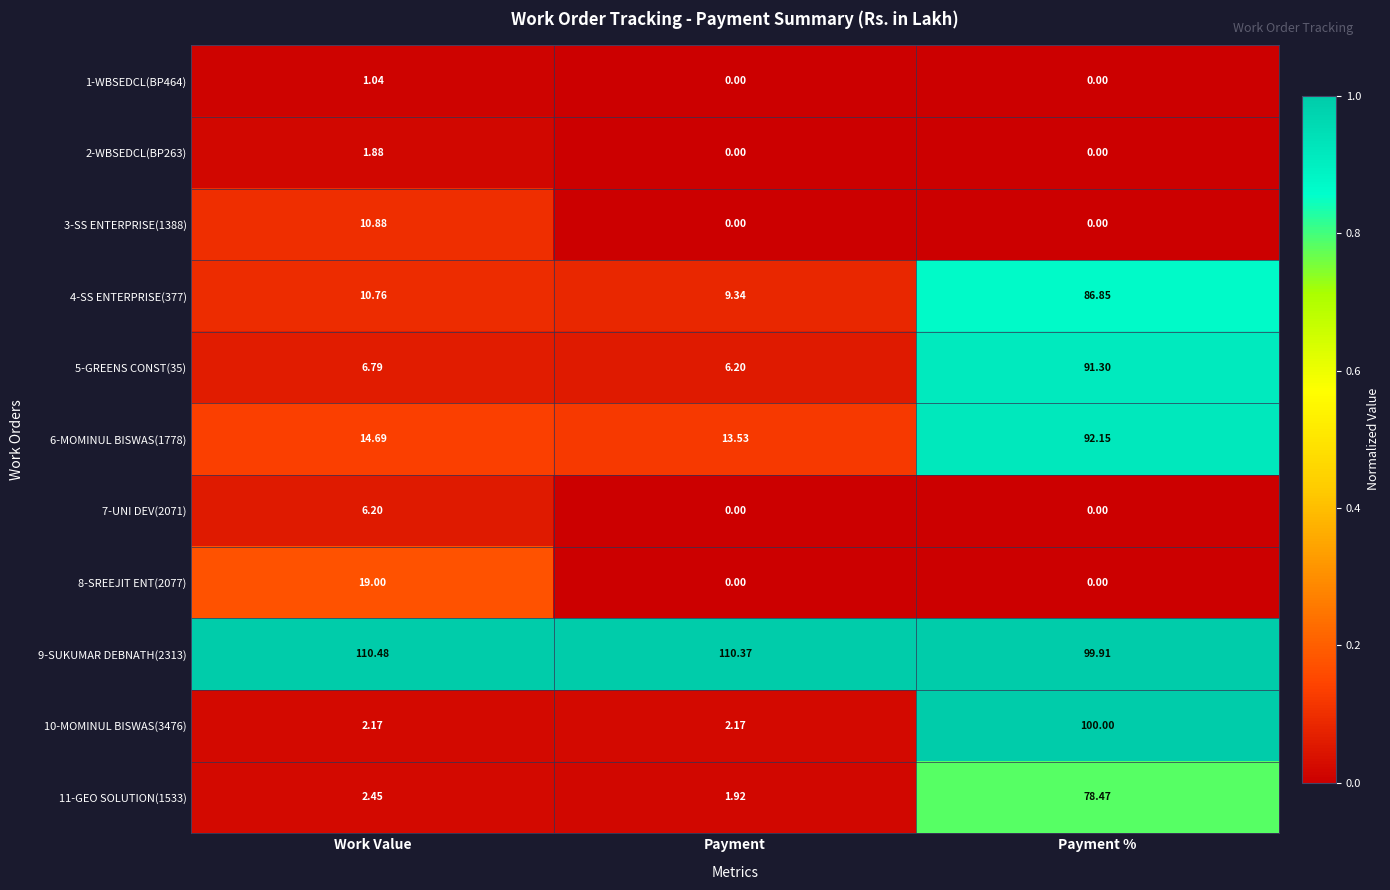

At which category is the sum across all series the highest?

Payment %